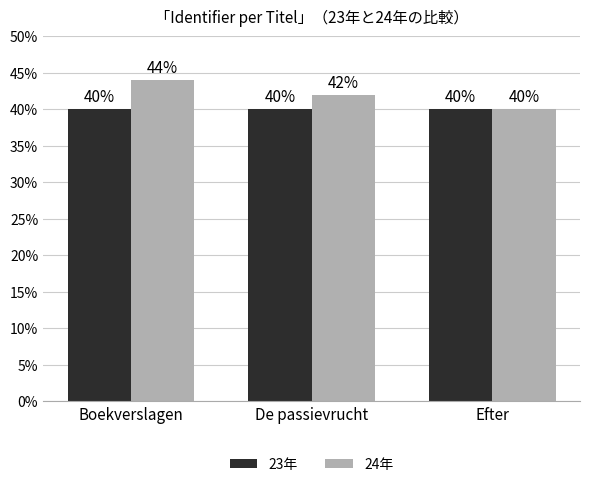

What is the sum of the 23年 values at De passievrucht and Efter?

80